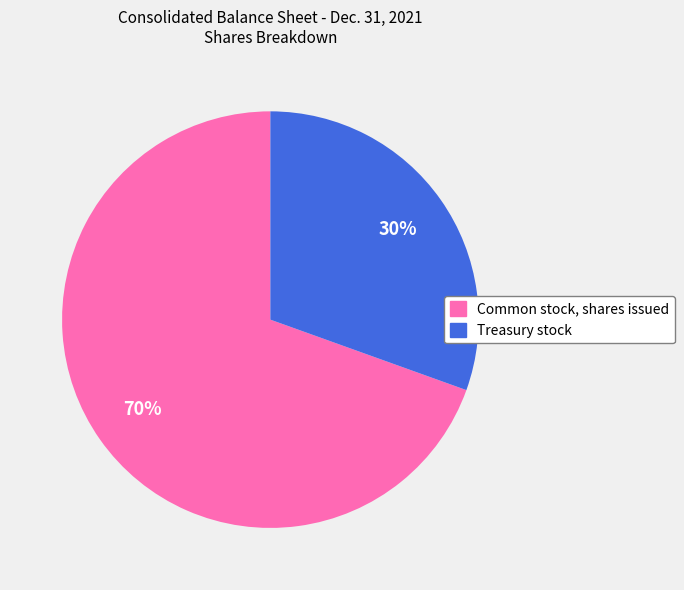

Is the sum of Common stock, shares issued and Treasury stock greater than half?

Yes